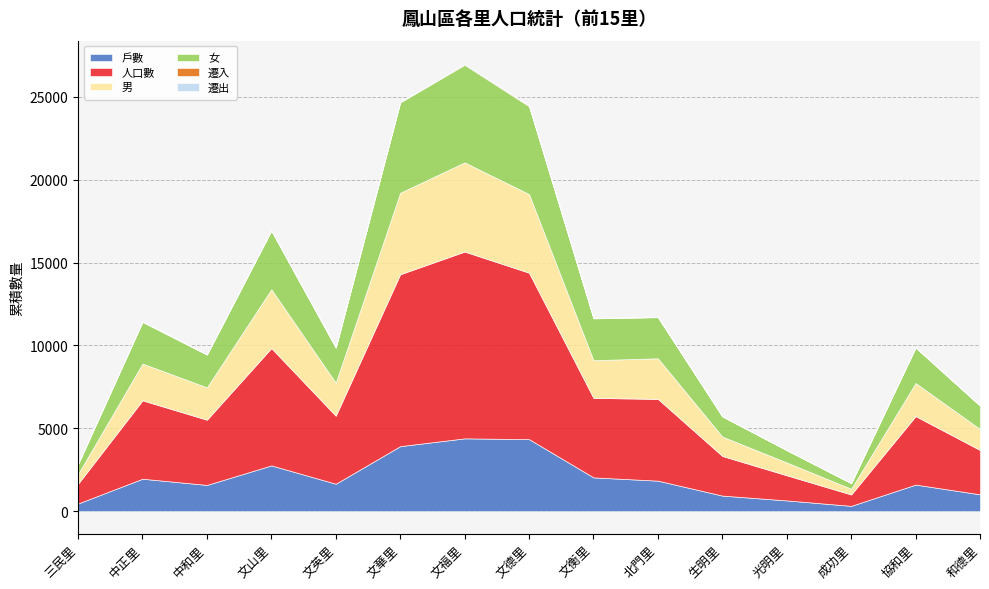

How many data points does each series have?

15